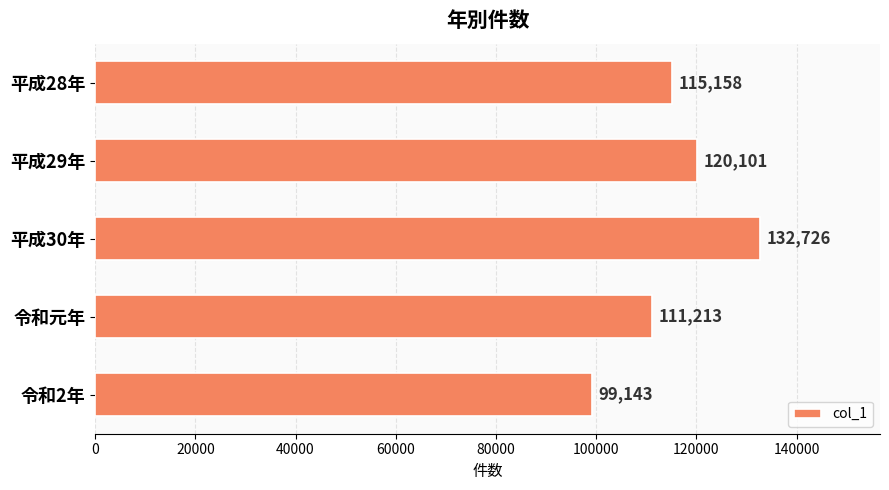

Which category has the lowest value across all series?

令和2年